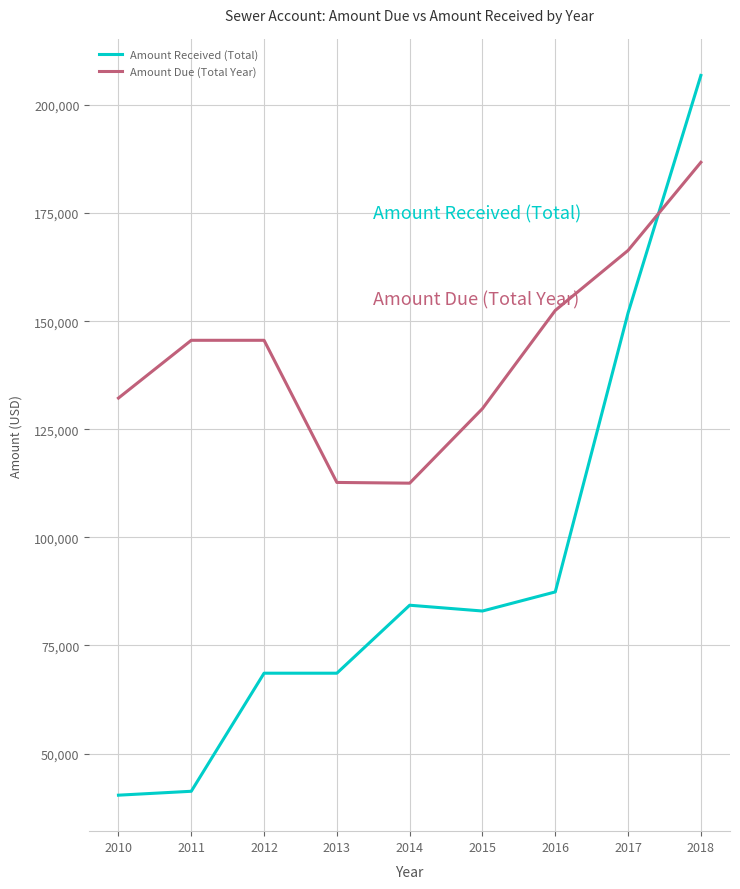

What is the sum of the Amount Due (Total Year) values at 2015 and 2011?

275347.3